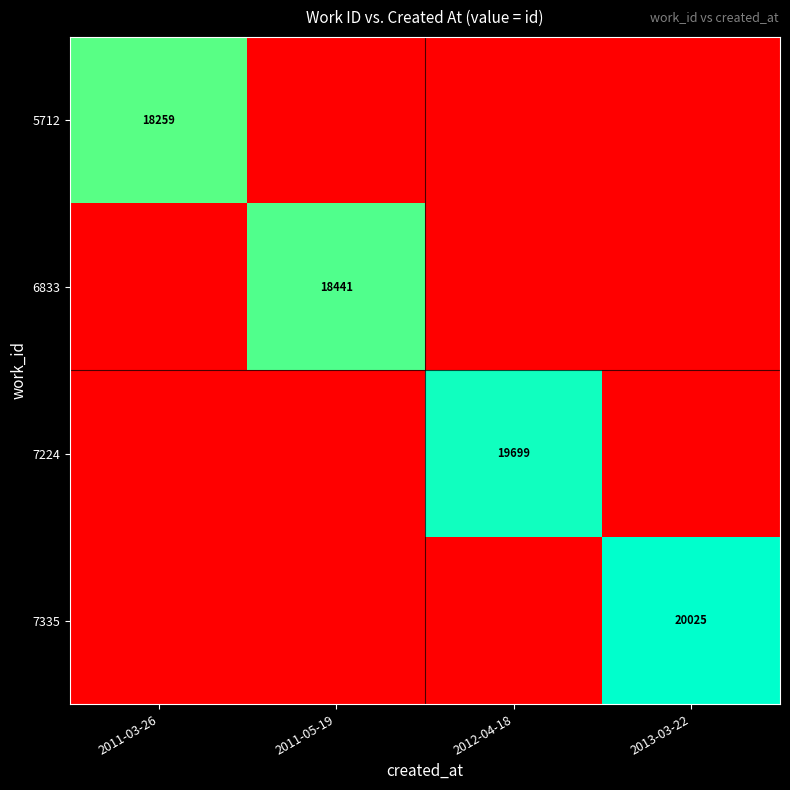

How many series are shown in this chart?

4